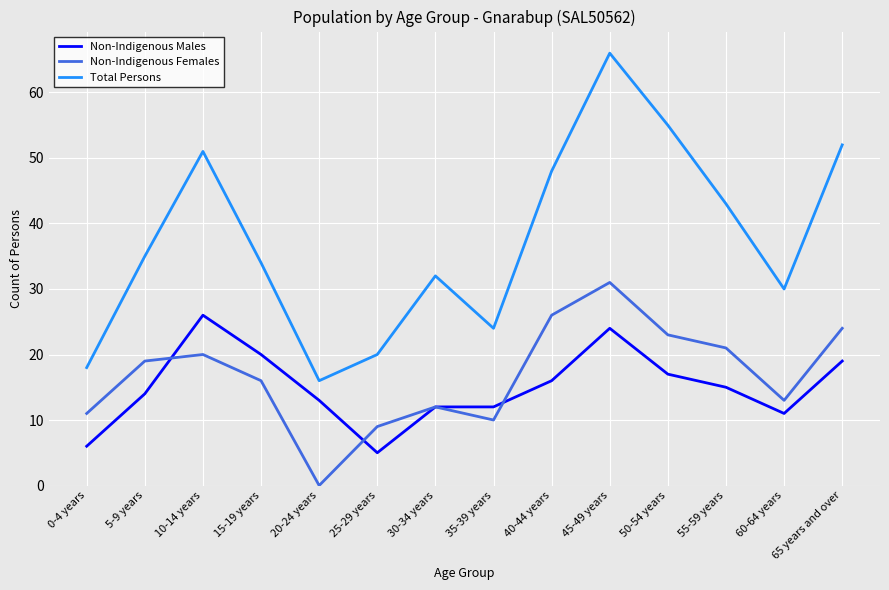

What is the sum of all Total Persons values?

524